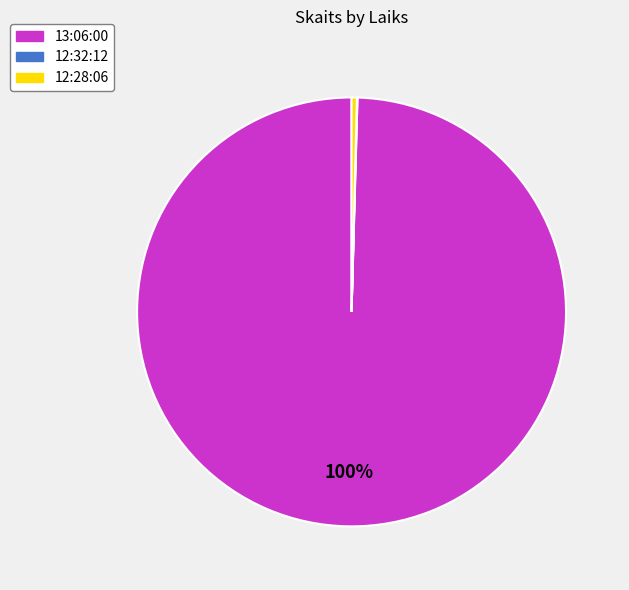

Is it true that 13:06:00 is 100% of the pie?

True